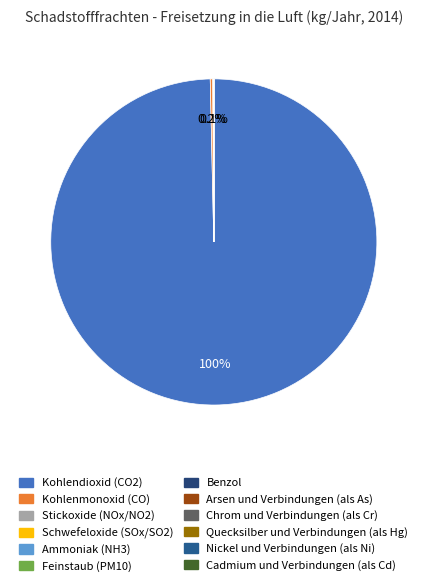

Which slice represents more than half of the pie?

Kohlendioxid (CO2)